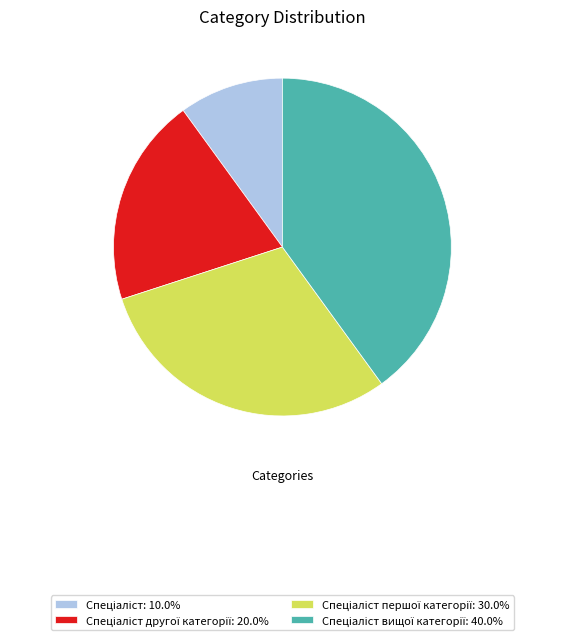

Is there any slice that represents more than half of the pie?

No